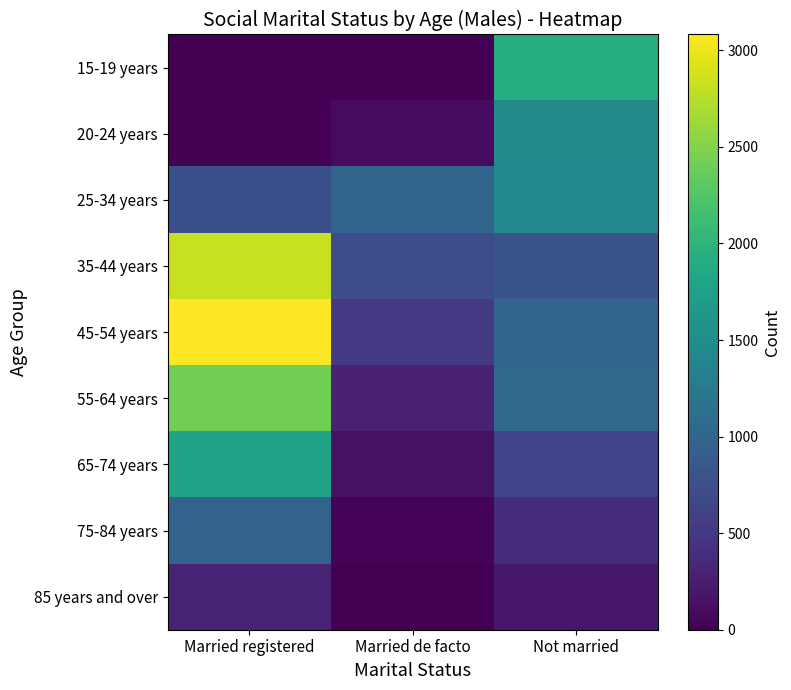

How many data points does each series have?

3